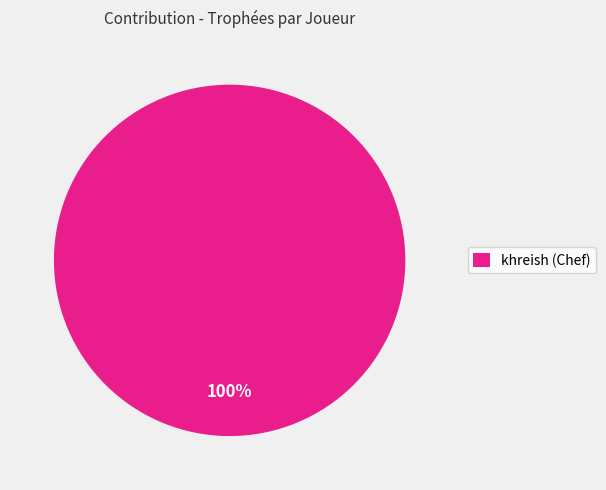

How many segments does this pie chart have?

1